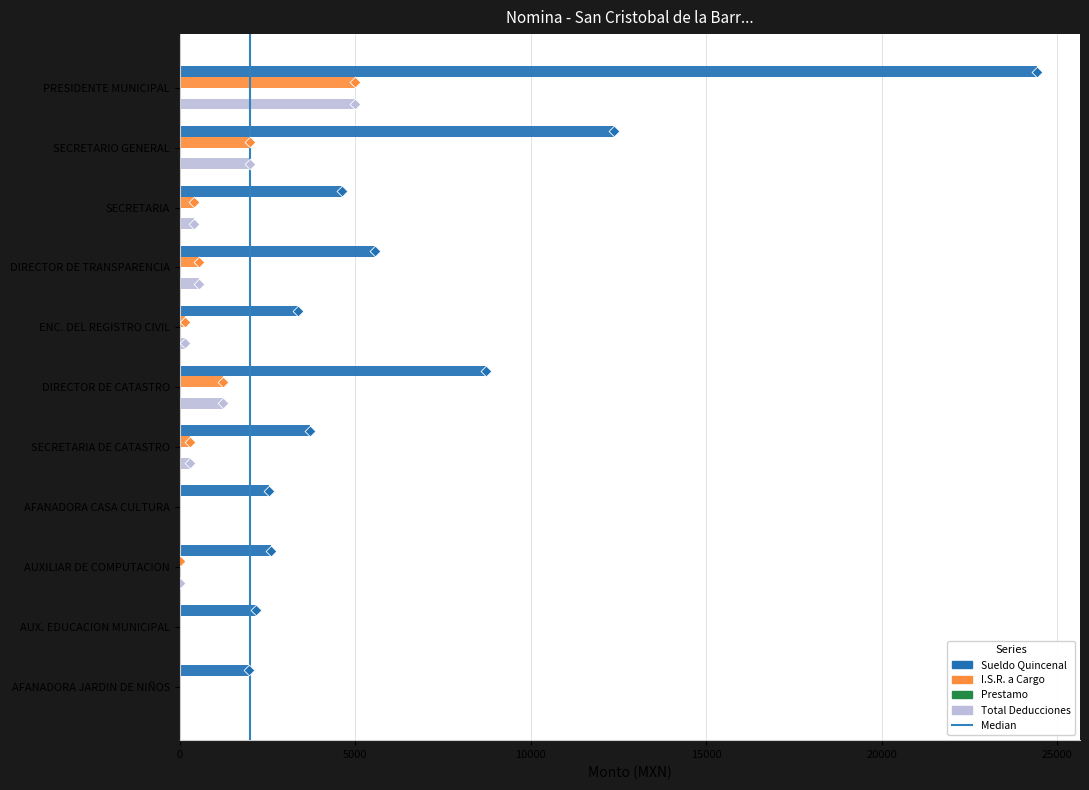

Which series reaches the maximum Y coordinate?

Sueldo Quincenal